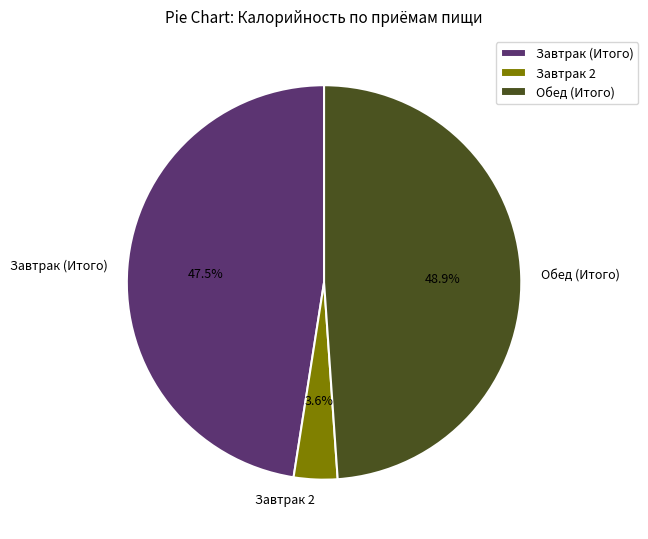

Is there a majority slice in this chart?

No